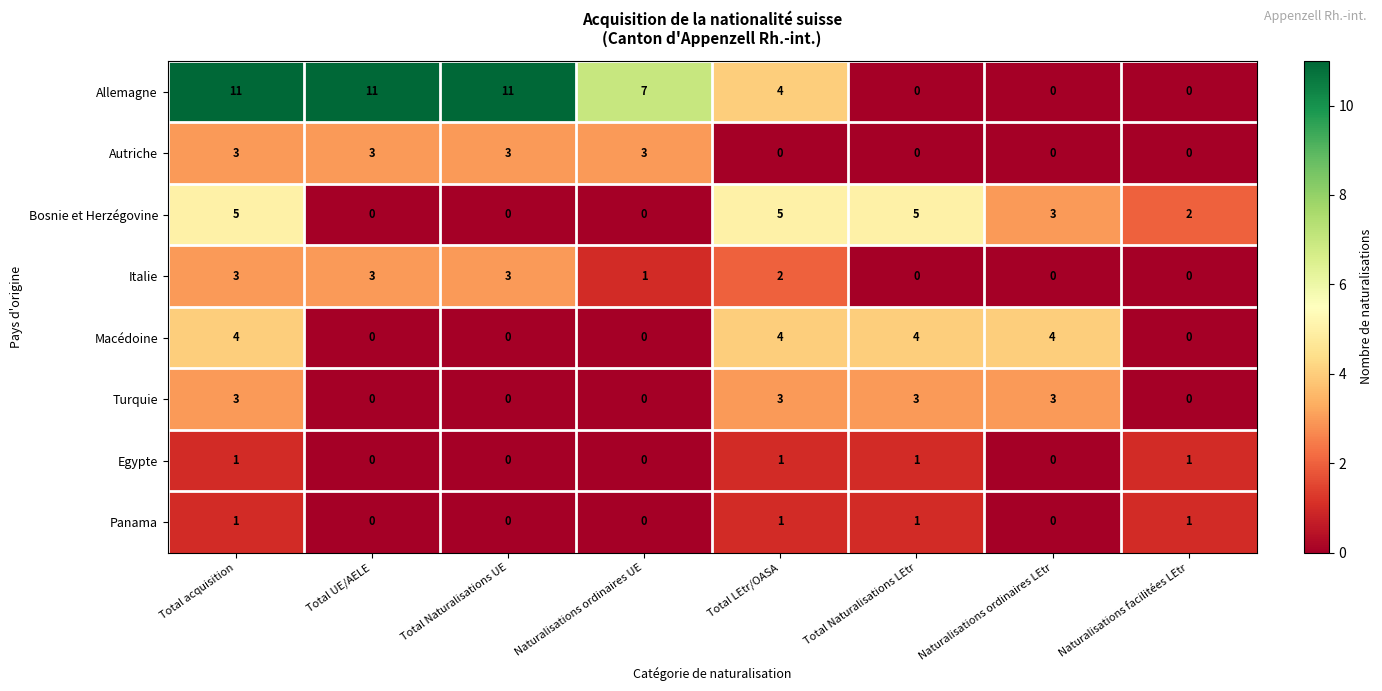

At which label does Allemagne first exceed 7?

Total acquisition